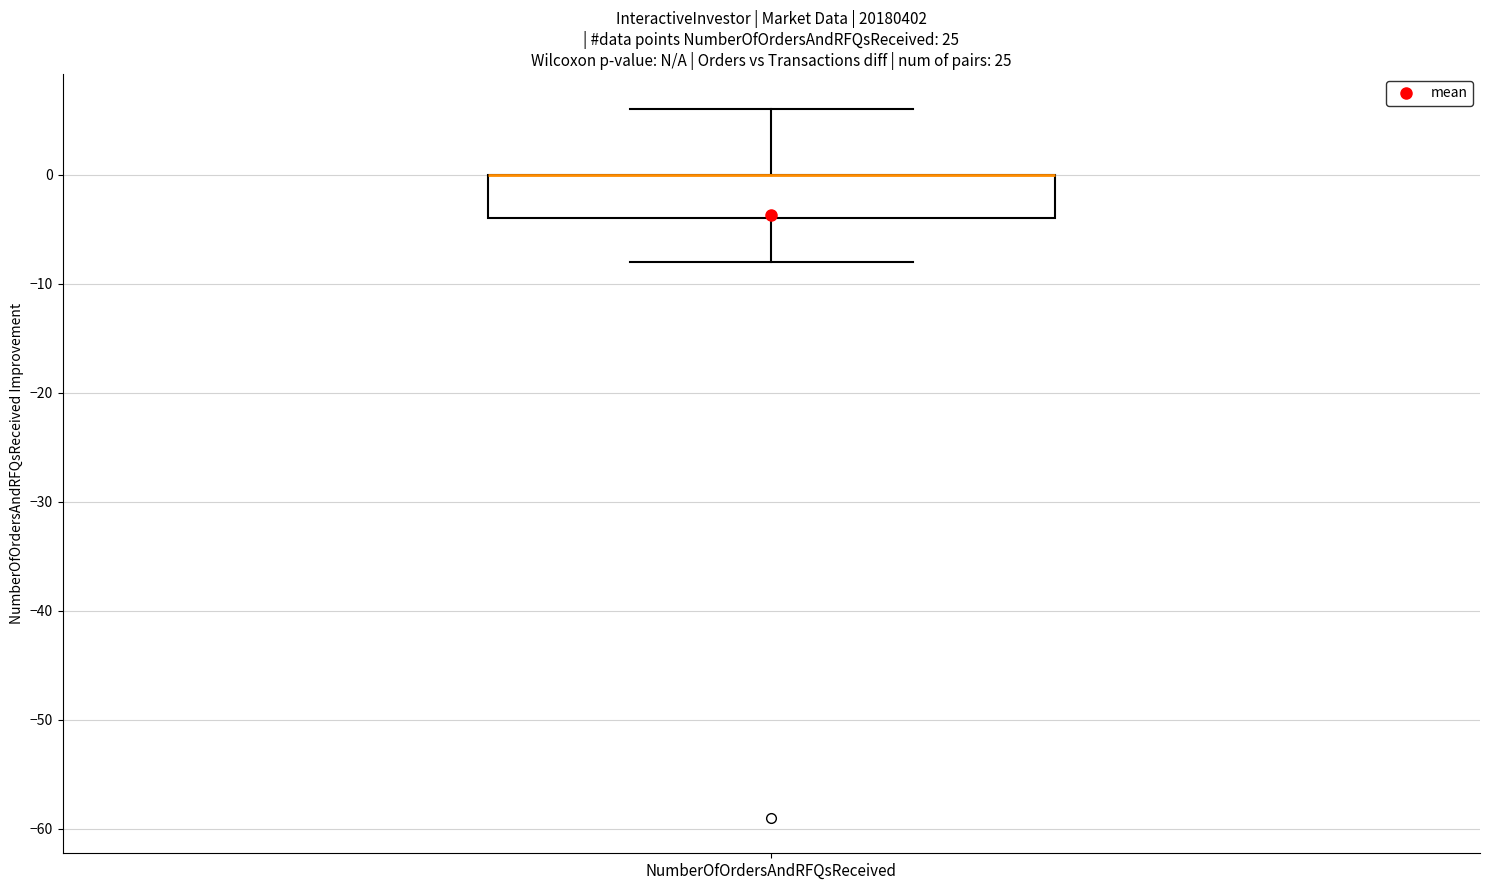

Transcribe this box plot: give where the median line is, the range the box spans, and where the two whiskers end, as read against the y-axis. The values are not printed on the chart, so give them approximately, as read against the axis.

median 0 (drawn on the box's upper edge), box -4 to 0, whiskers -8 to 6